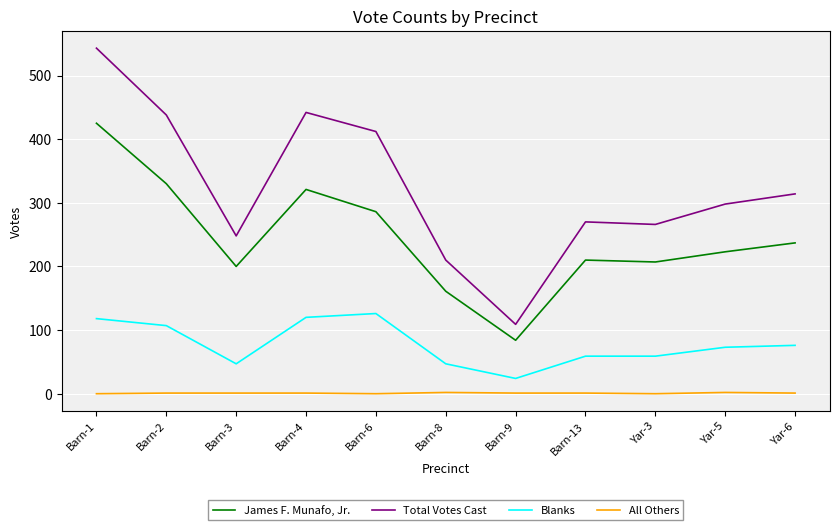

Is this an area chart (filled region under the line)?

No